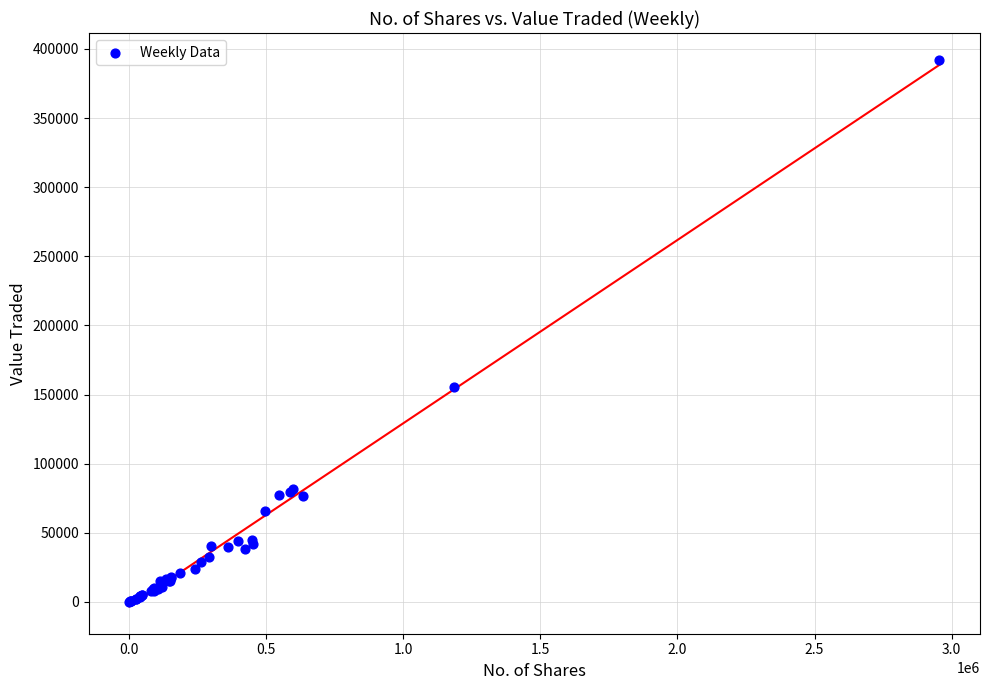

What Y value in the scatter plot is closest to 195945?

155685